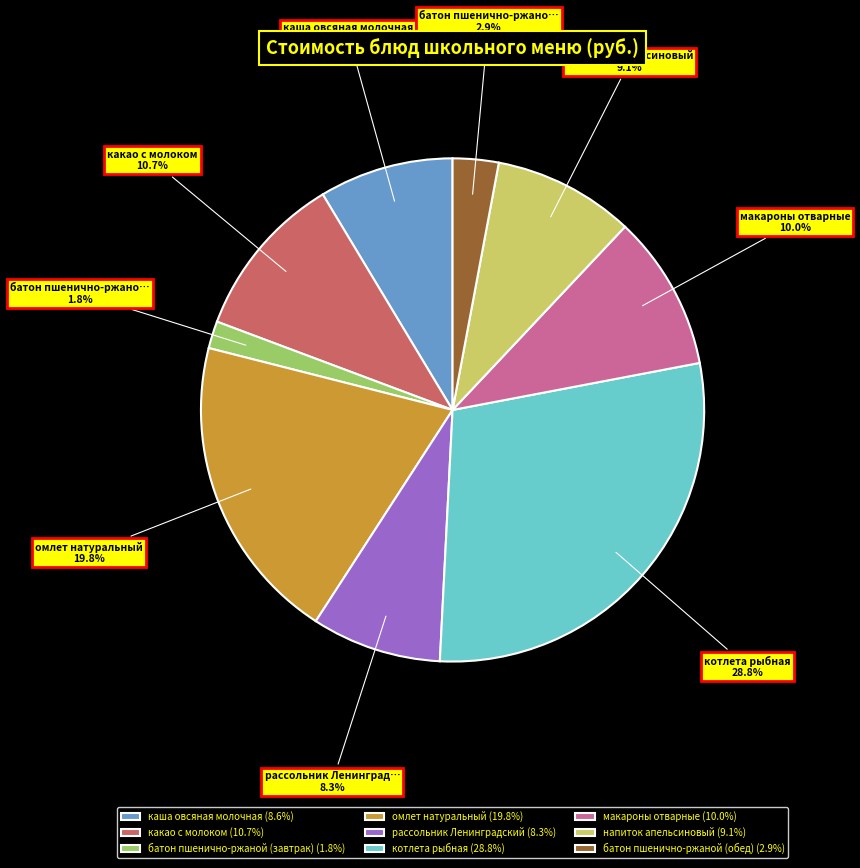

How many slices are in this pie chart?

9